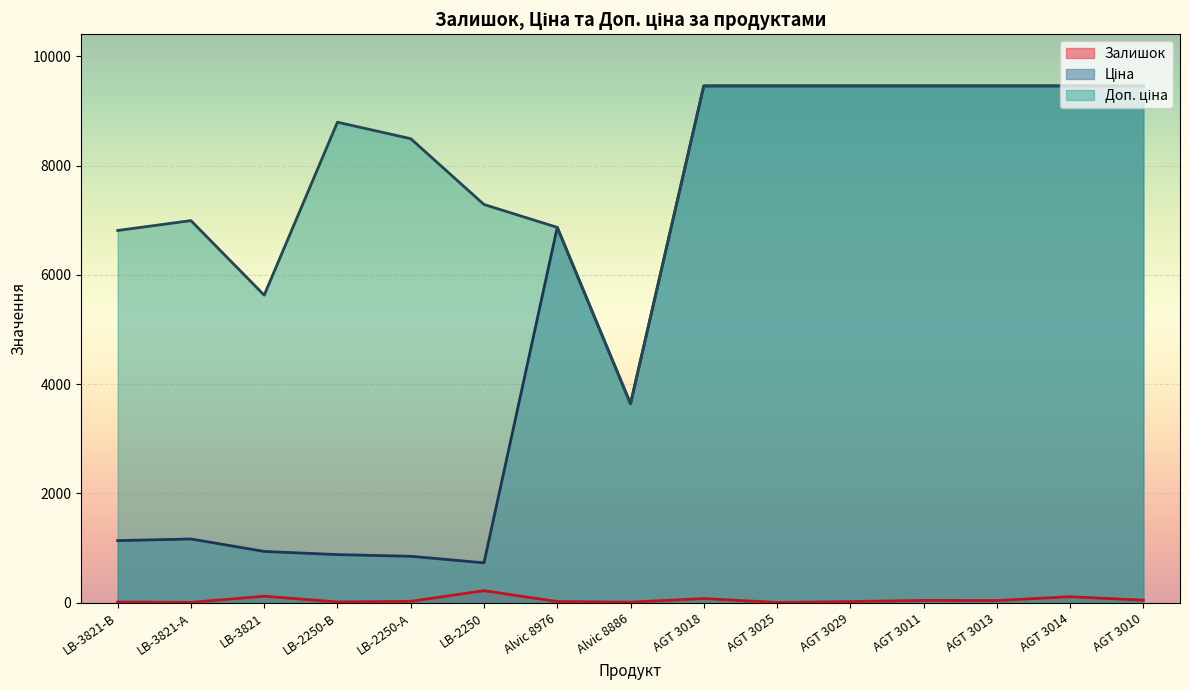

Where does the Доп. ціна series first go above 8794?

LB-2250-В